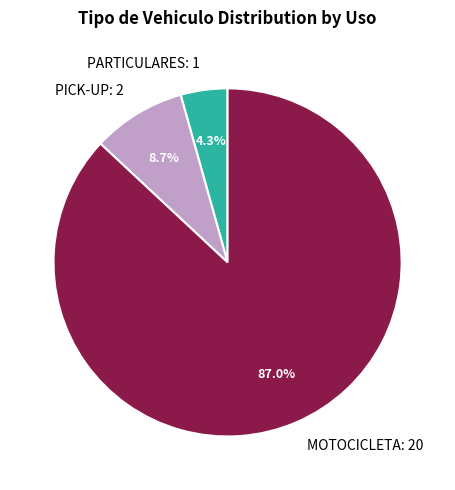

What is the largest slice in the pie chart?

MOTOCICLETA